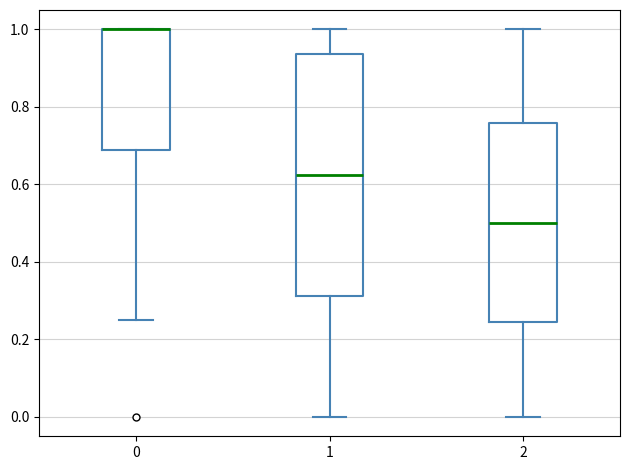

Where is the lower edge of the box at x = 2 on the y-axis? The values are not printed on the chart, so give them approximately, as read against the axis.

0.24